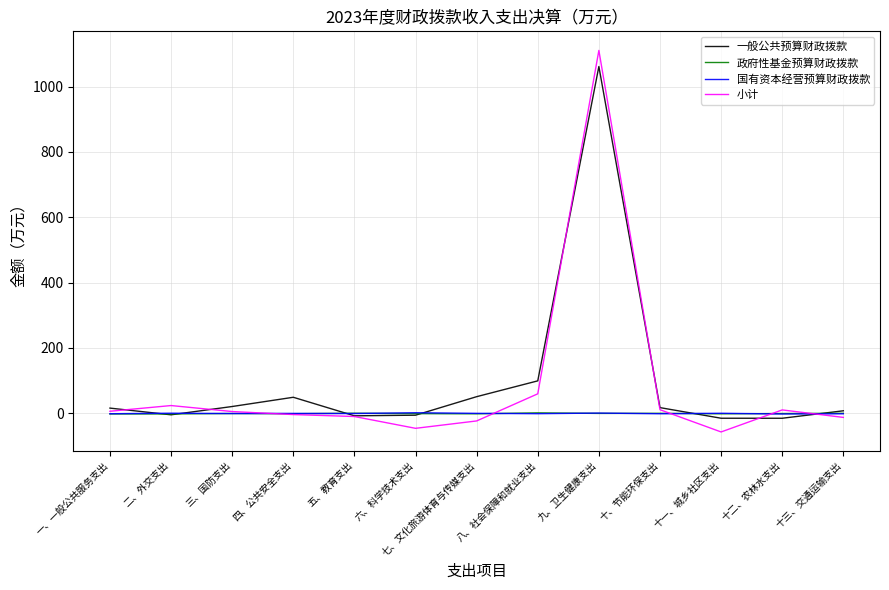

What is the maximum value for 小计?

1110.7